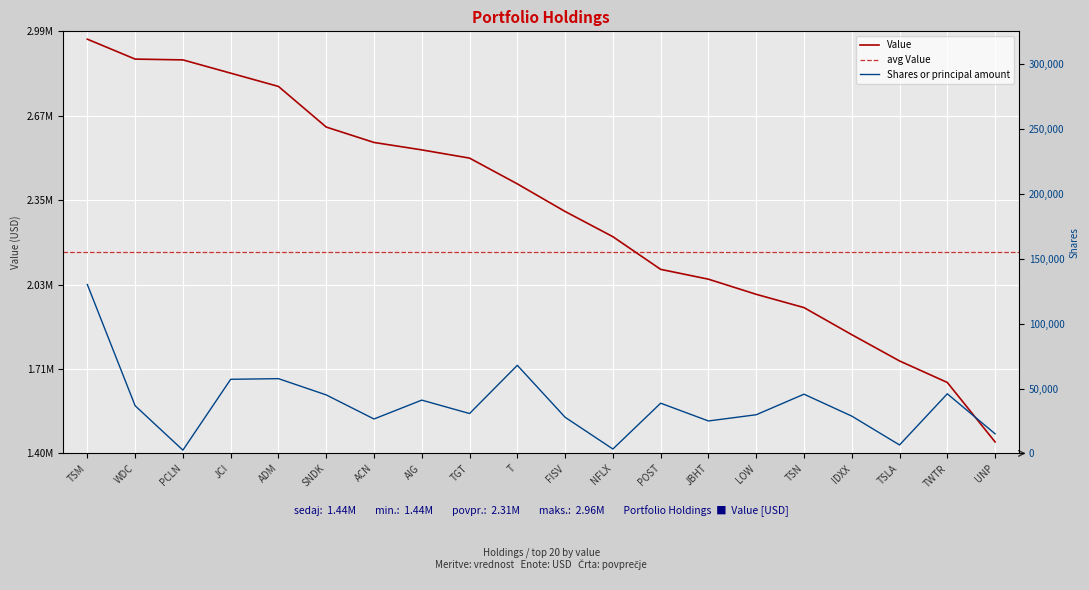

Which has a higher value, IDXX or JCI?

JCI